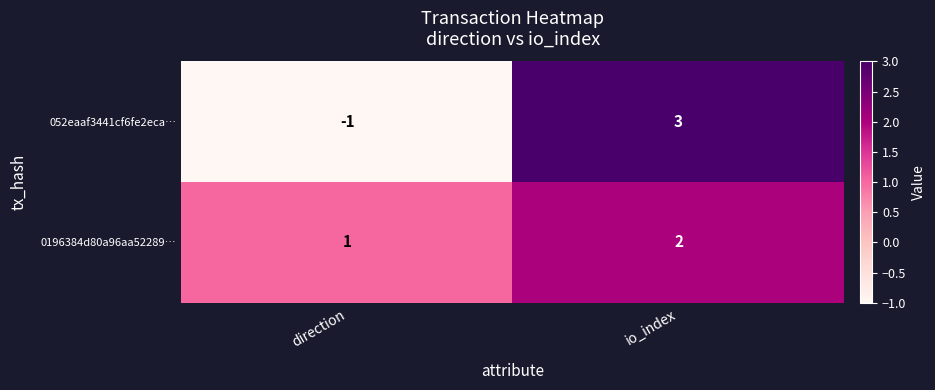

List the series in order of their overall mean, highest first.

0196384d80a96aa52289…, 052eaaf3441cf6fe2eca…